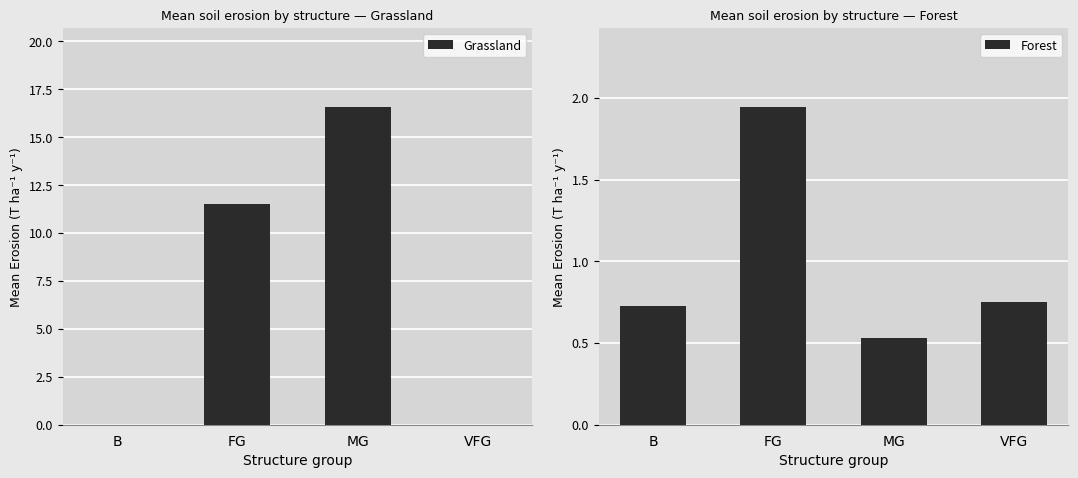

How many values in the Grassland series exceed 11?

2